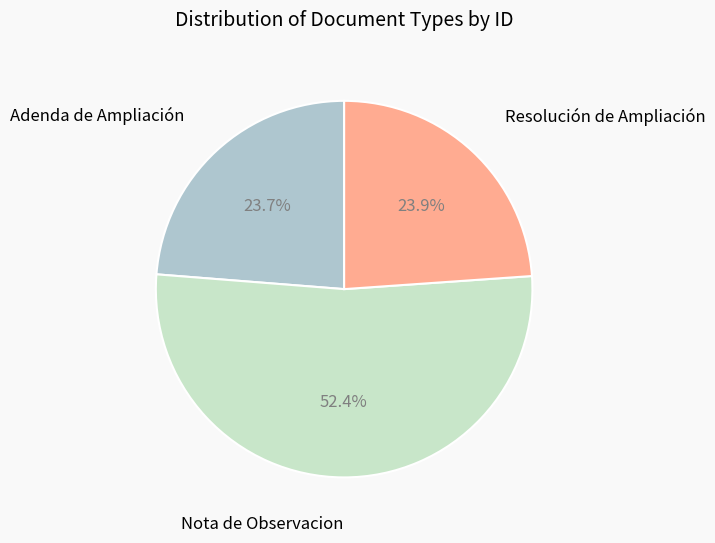

Does Adenda de Ampliación represent more than half of the total?

No